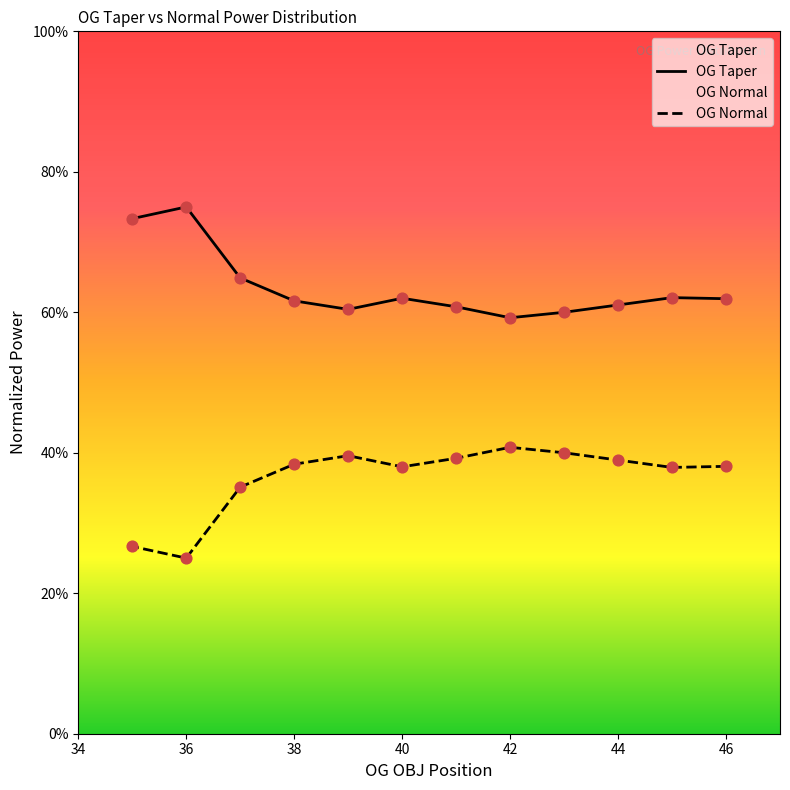

Which series has the largest Y range (max minus min)?

OG Taper